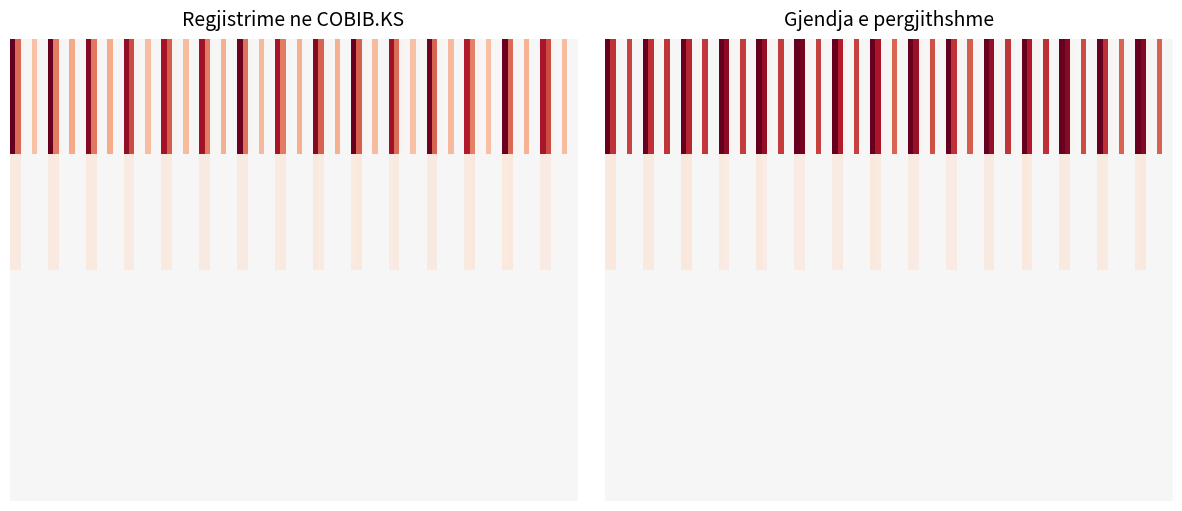

Reading left to right, extract all data points from this chart.

BASHAK: Gjithsej=2820	m=1749	s=47	i=0	a=1024	c=0	d=0
BASHP: Gjithsej=282	m=282	s=0	i=0	a=0	c=0	d=0
BQK: Gjithsej=0	m=0	s=0	i=0	a=0	c=0	d=0
UPGJ: Gjithsej=0	m=0	s=0	i=0	a=0	c=0	d=0